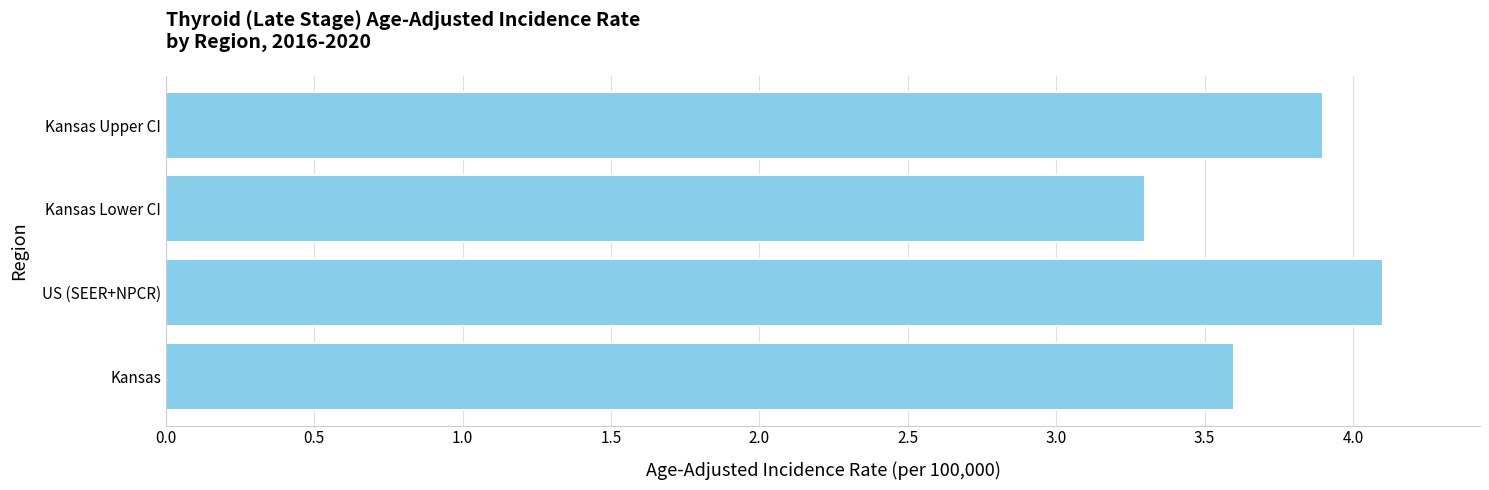

Does the chart contain stacked bars?

No